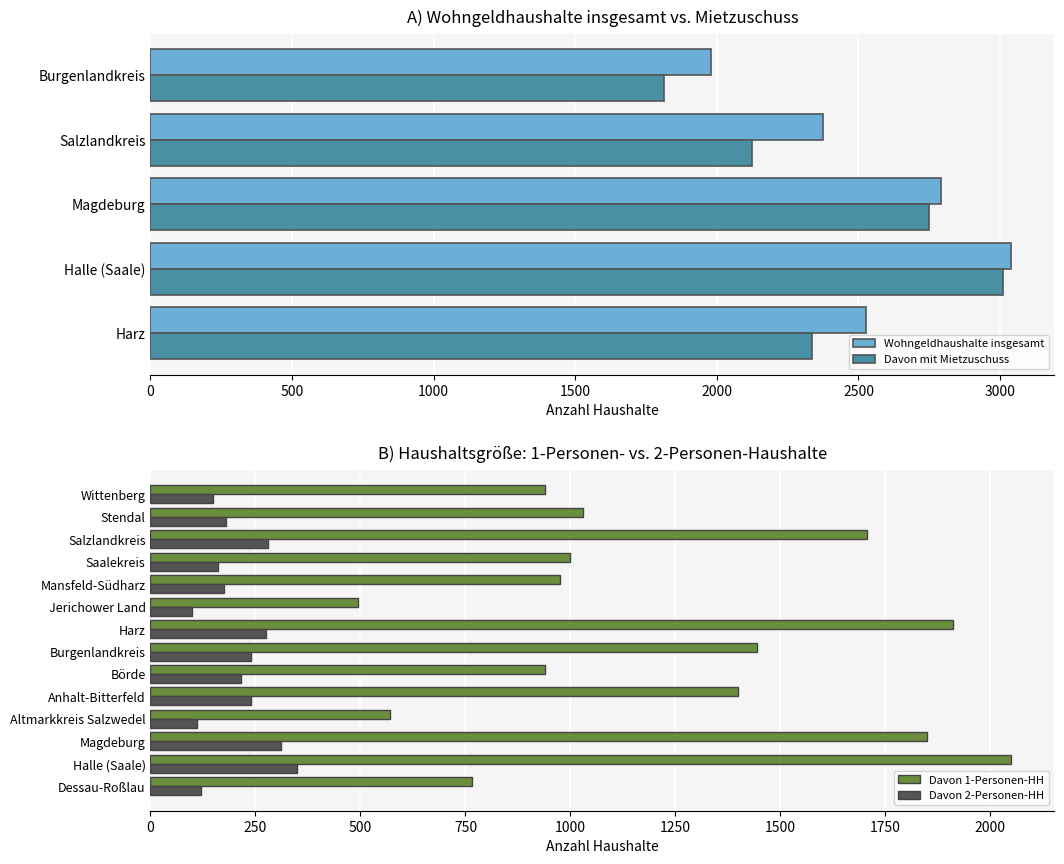

What position from the right is Altmarkkreis Salzwedel?

11